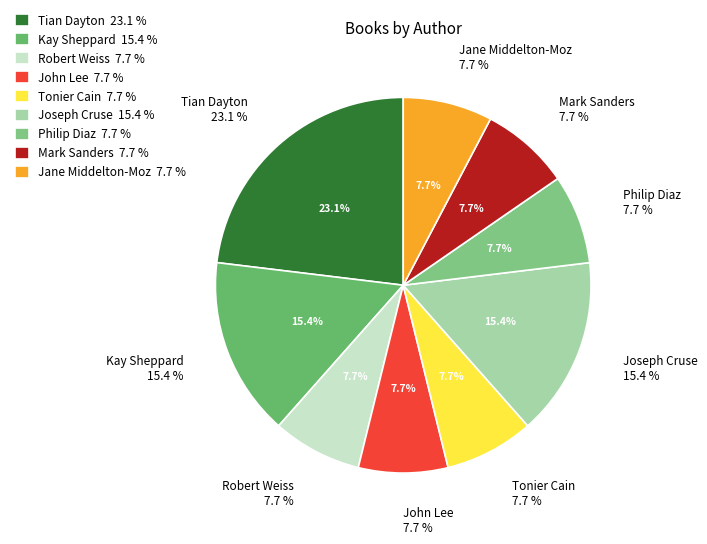

What percentage is the Mark Sanders slice, to the nearest percent?

8%